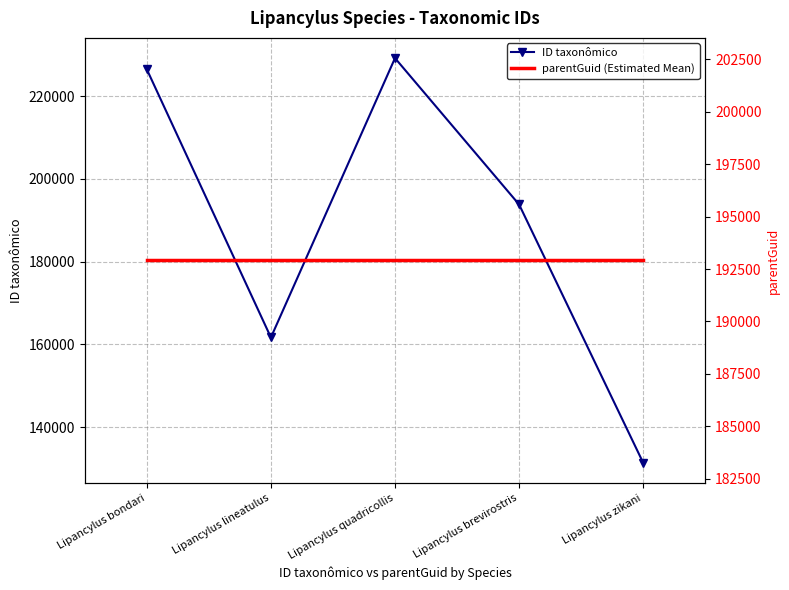

What is the label of the 4th point from the right?

Lipancylus lineatulus